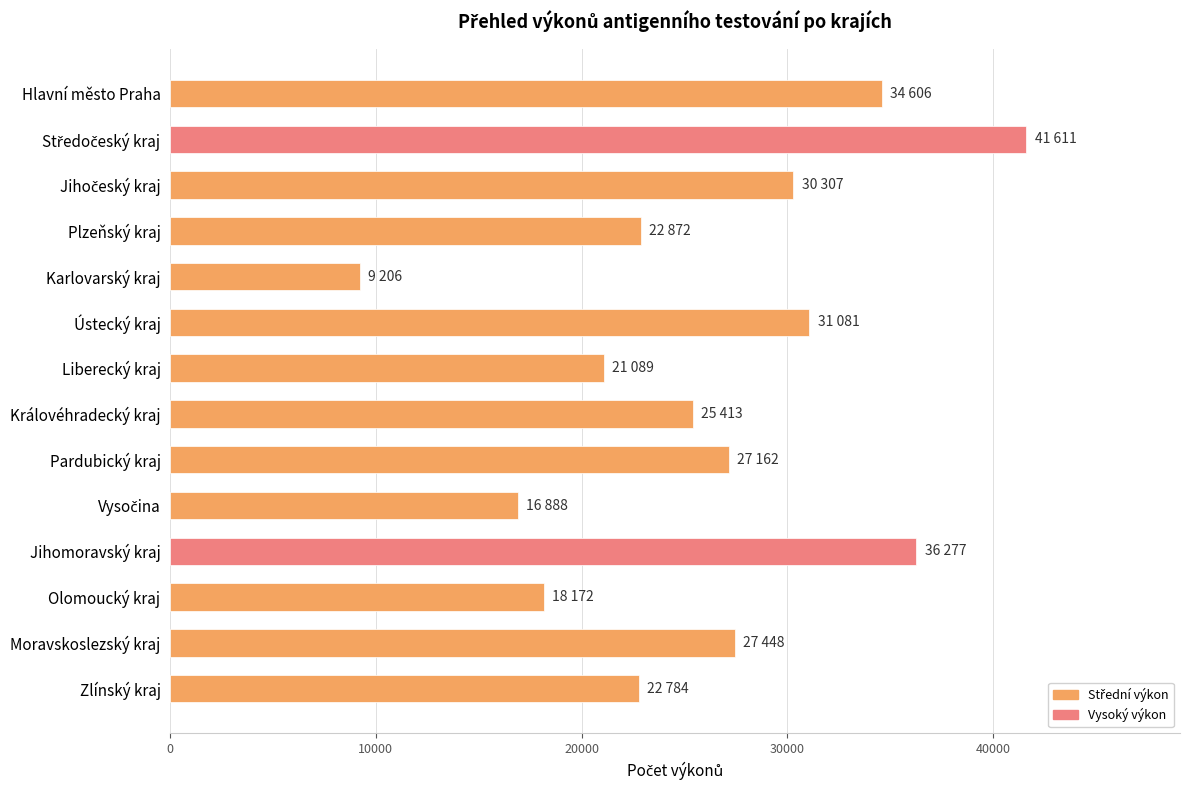

What is the label of the 8th bar from the top?

Královéhradecký kraj